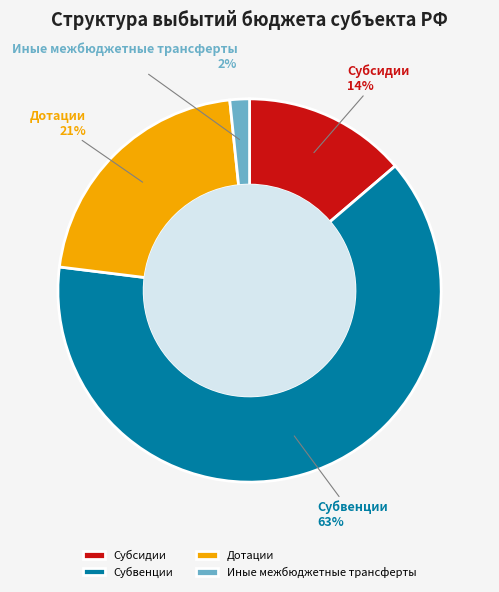

What is the smallest slice in the pie chart?

Иные межбюджетные трансферты